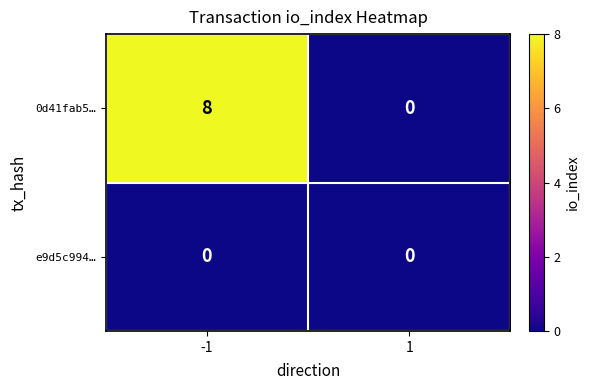

Which series has the largest total across all categories?

0d41fab5…